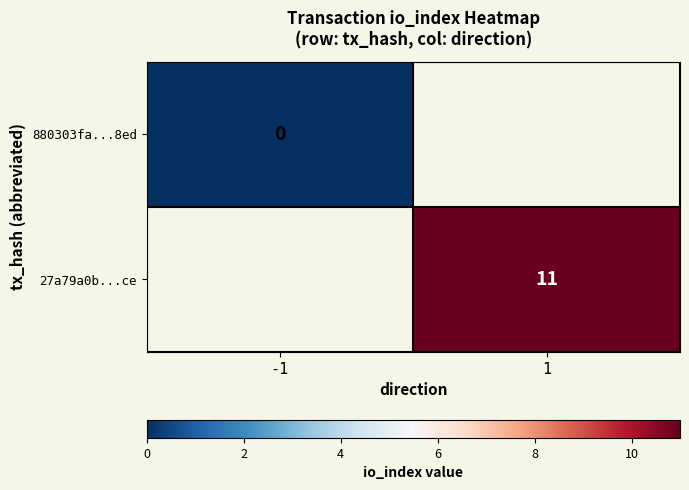

Is the value of 27a79a0b...ce at 1 greater than the value of 880303fa...8ed at -1?

Yes